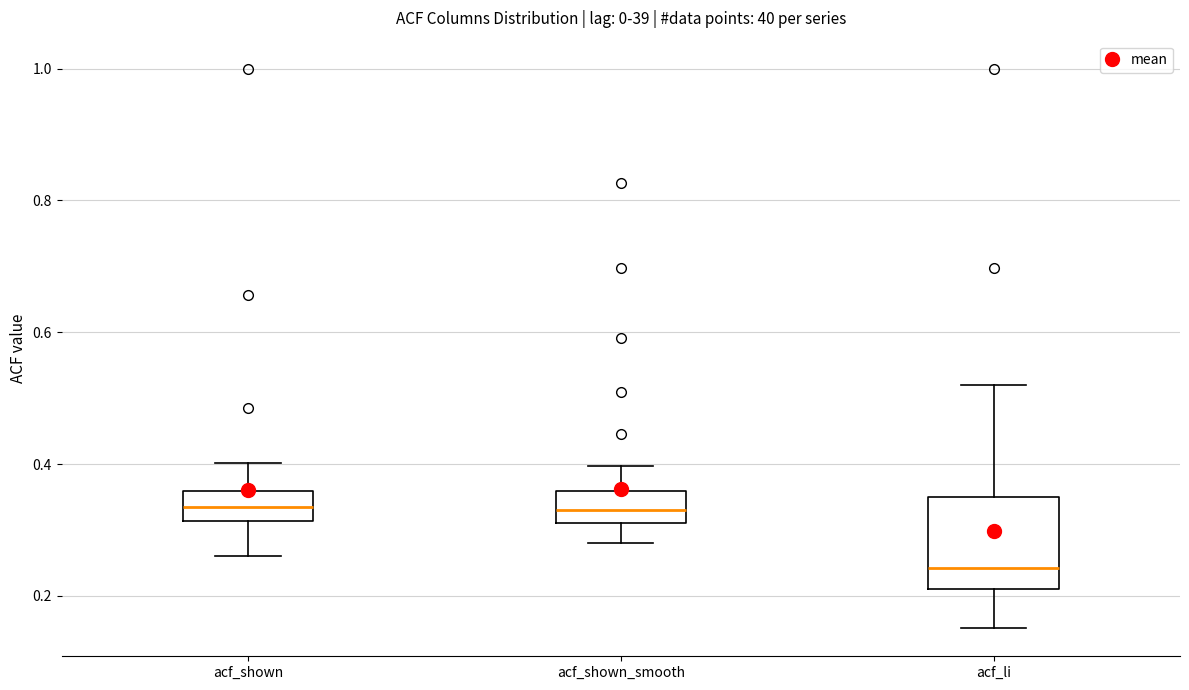

Reading left to right, transcribe this box plot: for each box, give where its median line is, the range the box spans, and where its two whiskers end, as read against the y-axis. The values are not printed on the chart, so give them approximately, as read against the axis.

acf_shown: median 0.34, box 0.32 to 0.36, whiskers 0.26 to 0.40
acf_shown_smooth: median 0.34, box 0.32 to 0.36, whiskers 0.28 to 0.40
acf_li: median 0.24, box 0.22 to 0.36, whiskers 0.16 to 0.52